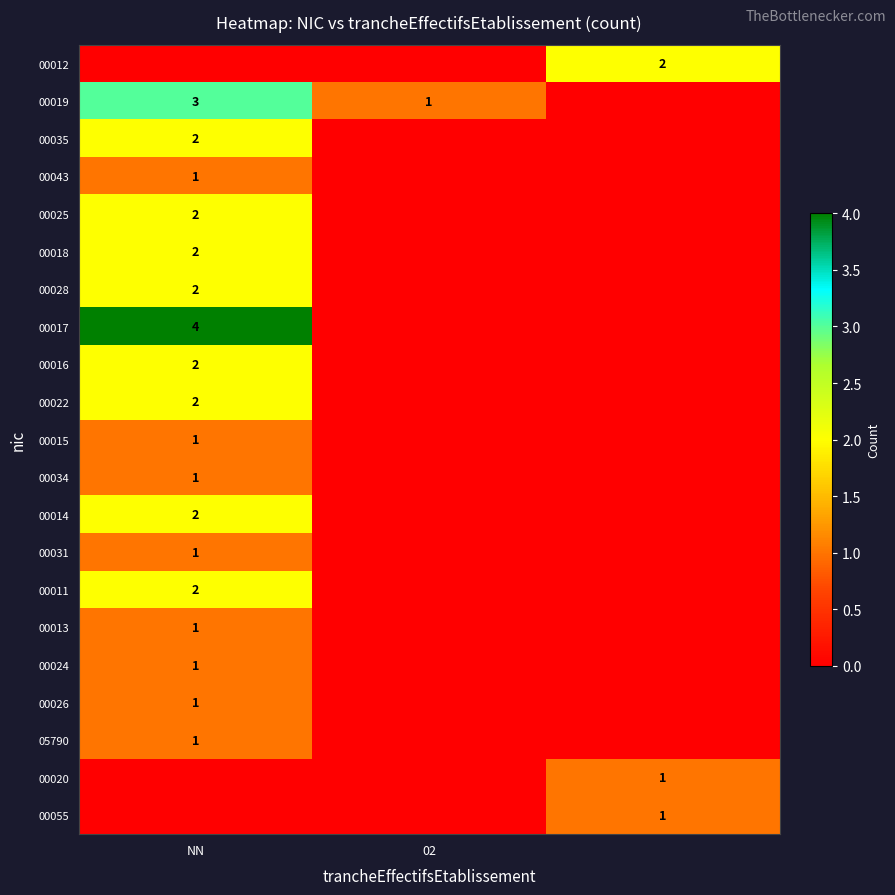

The value of 00017 at NN is 4. True or false?

True